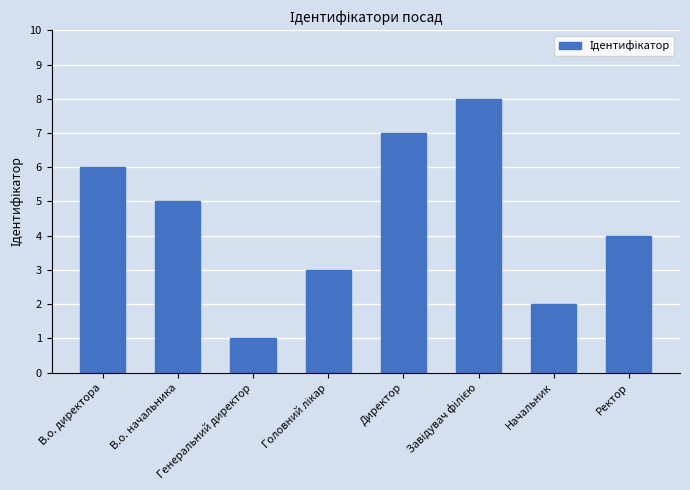

What is the greatest value displayed?

8